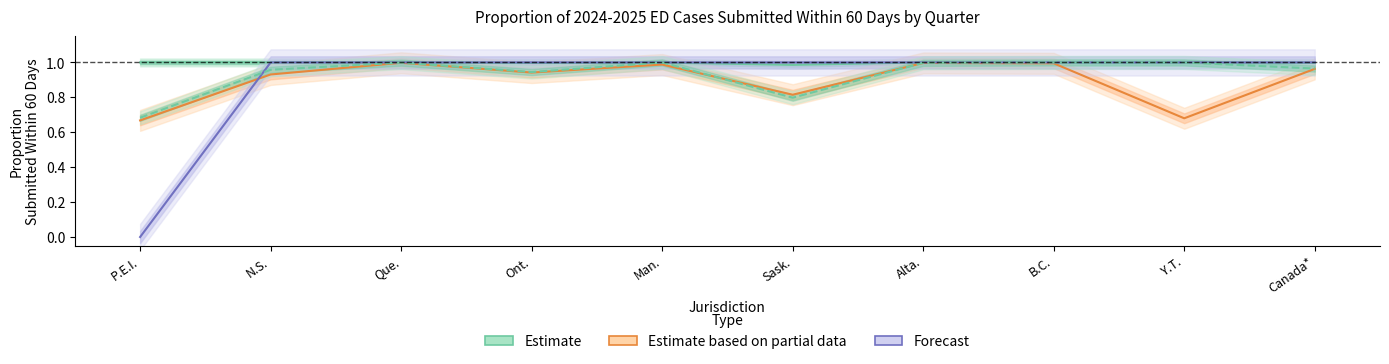

Which series has the largest total across all categories?

Estimate (Q3)